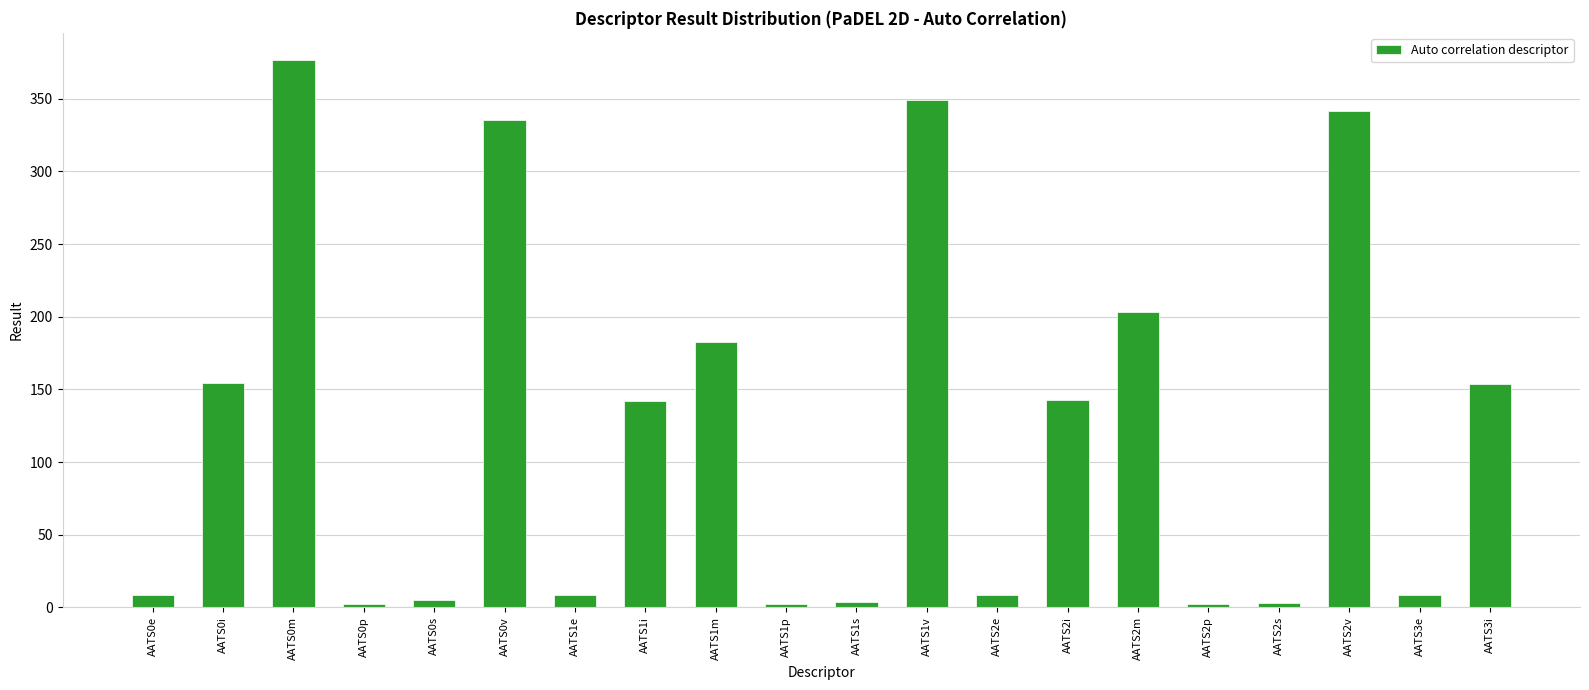

What is the label of the 17th bar from the right?

AATS0p